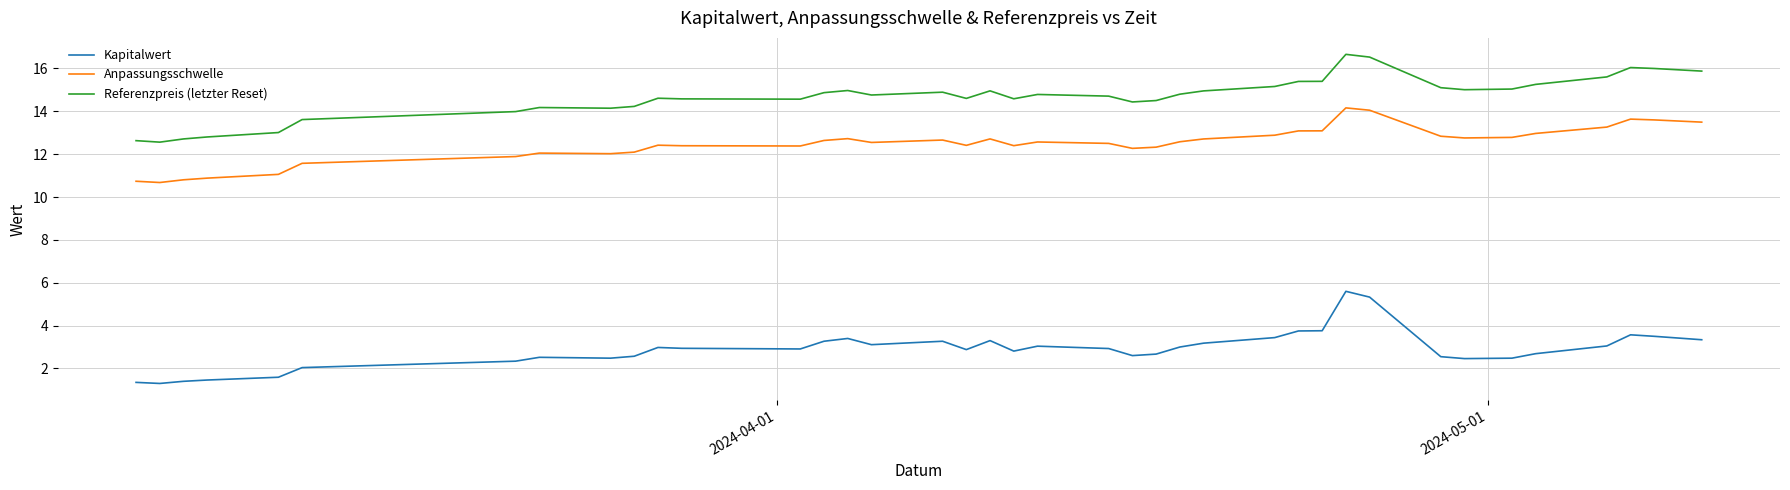

List the series in order of their peak value, lowest first.

Kapitalwert, Anpassungsschwelle, Referenzpreis (letzter Reset)